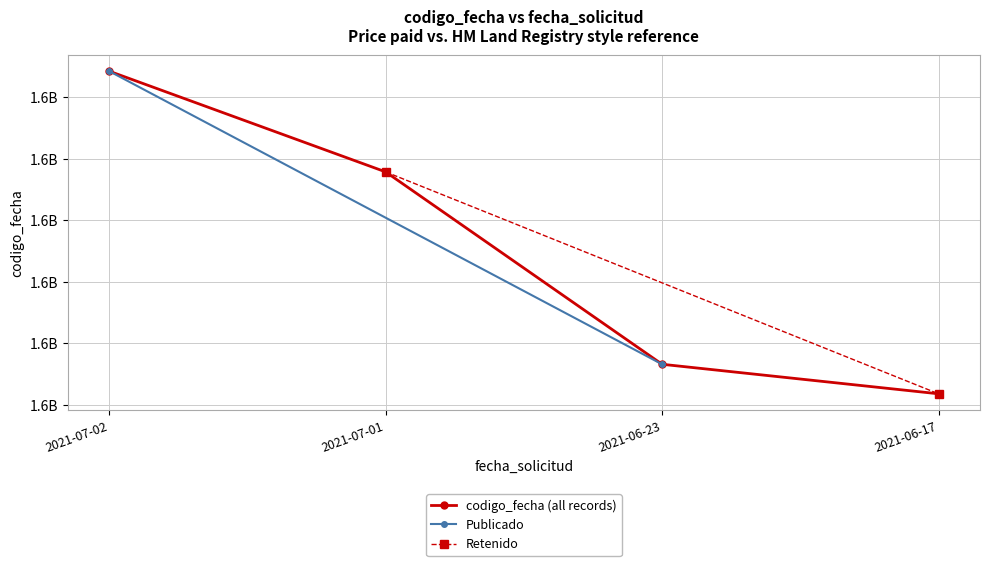

How many data points are less than 1625157628?

2